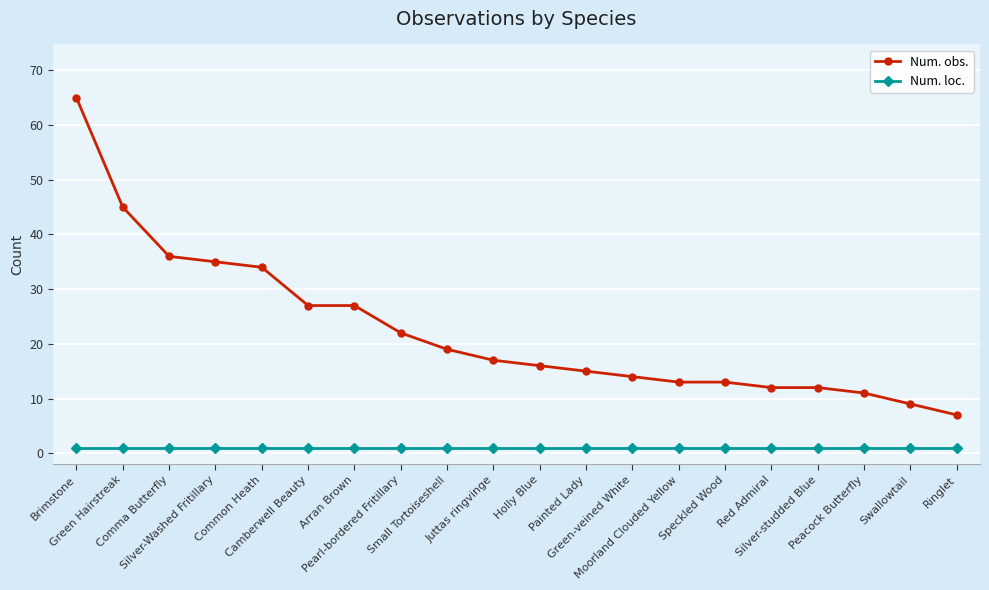

Which series has the largest range (max minus min)?

Num. obs.